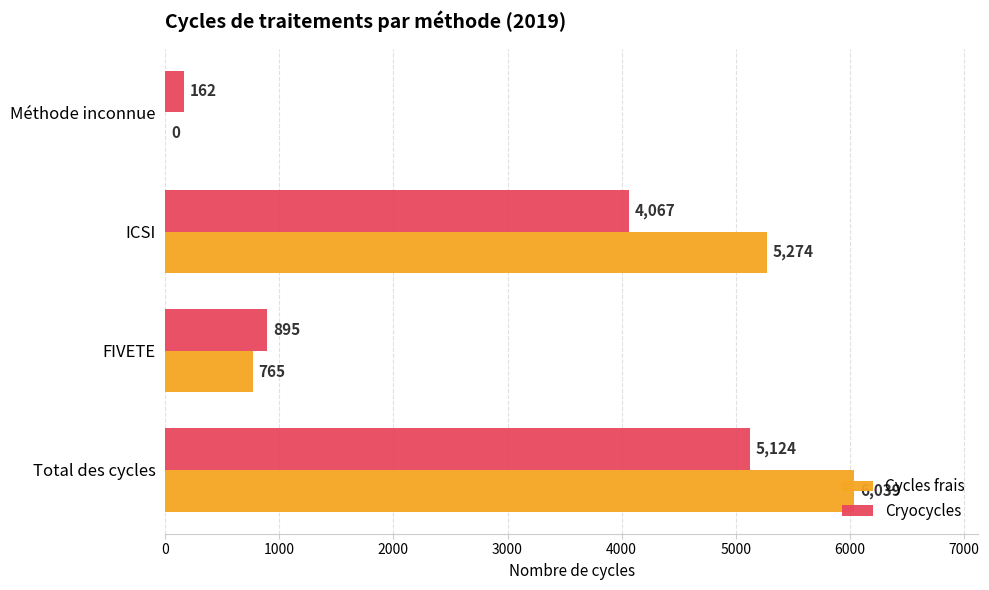

At which category is the sum across all series the highest?

Total des cycles